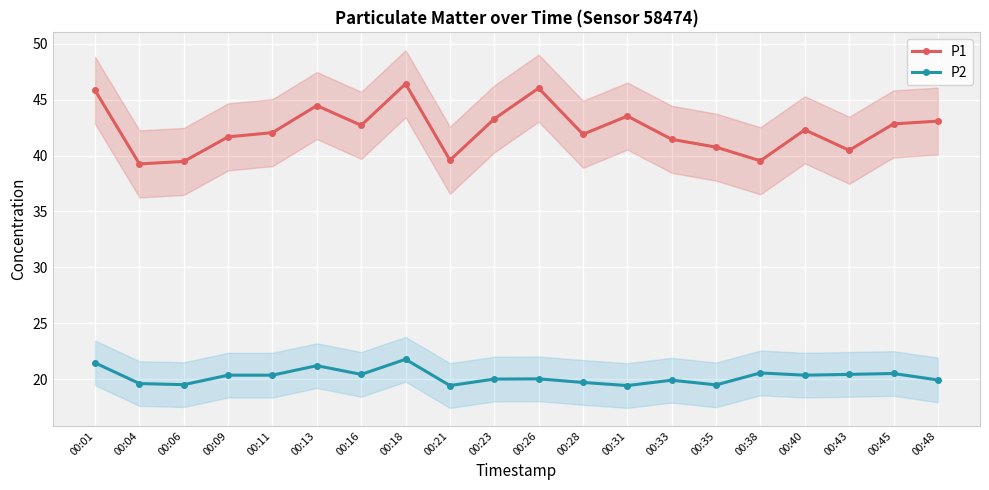

True or false: P1 and P2 intersect in this chart.

False